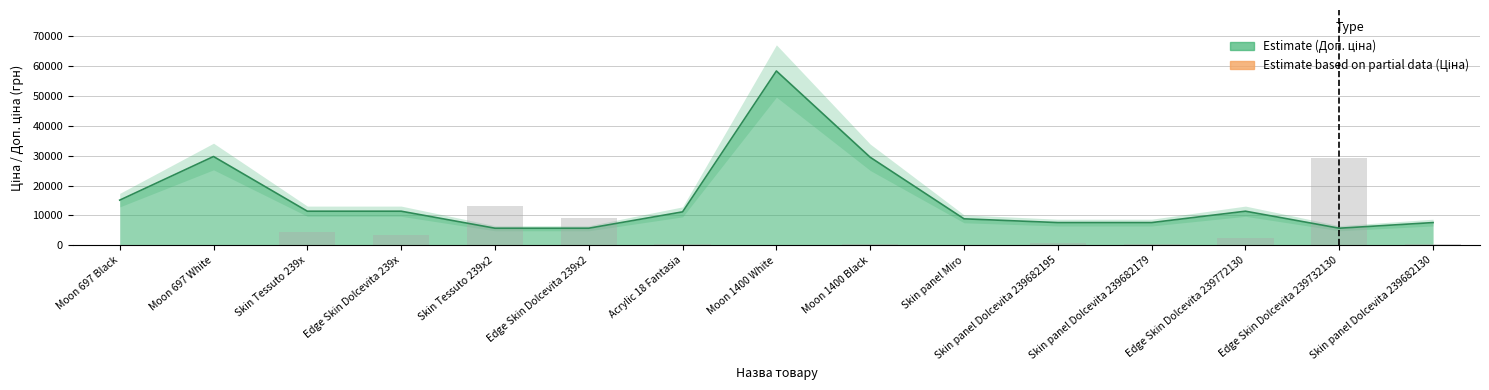

Where is the data nearest to the value 14606?

Skin Tessuto 239x2